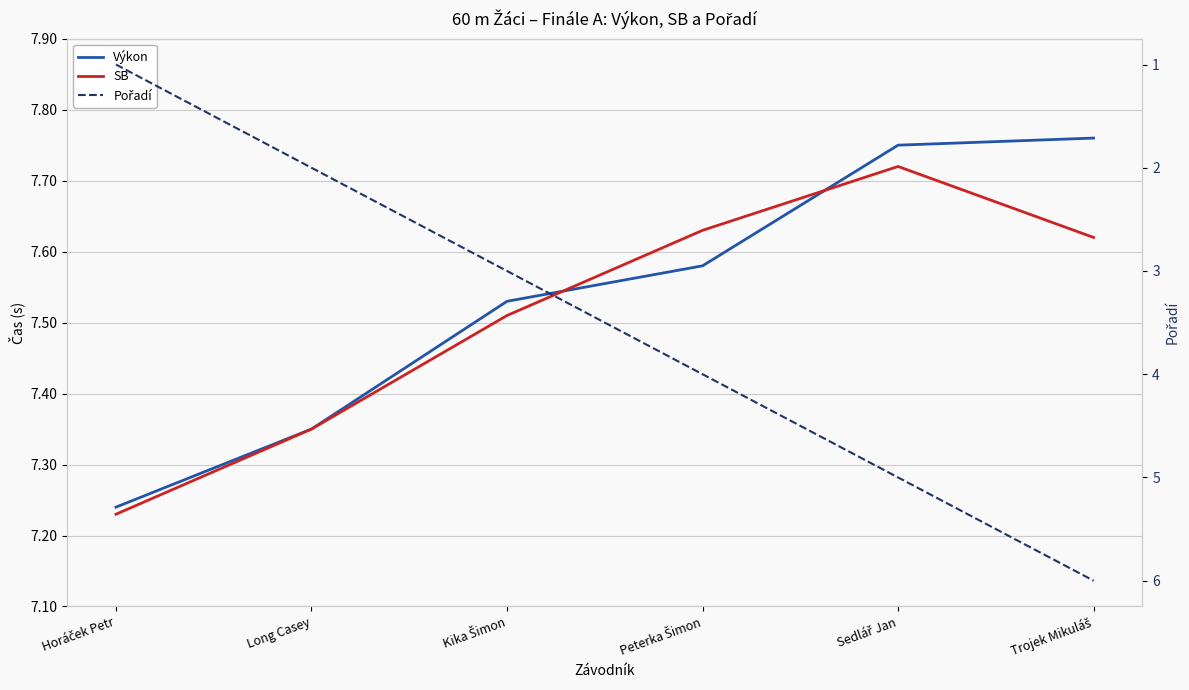

What is the label of the 3rd point from the left?

Kika Šimon